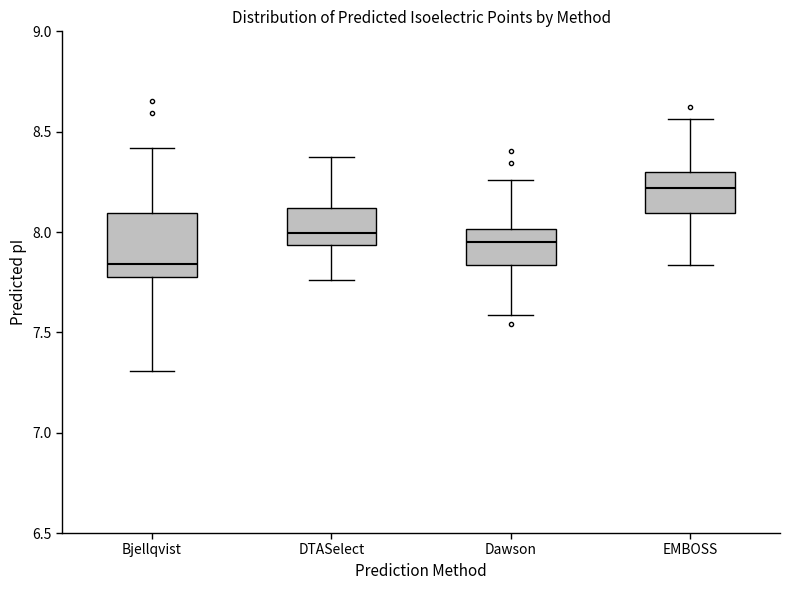

Where does the lower whisker of the box for Bjellqvist end on the y-axis? The values are not printed on the chart, so give them approximately, as read against the axis.

7.30